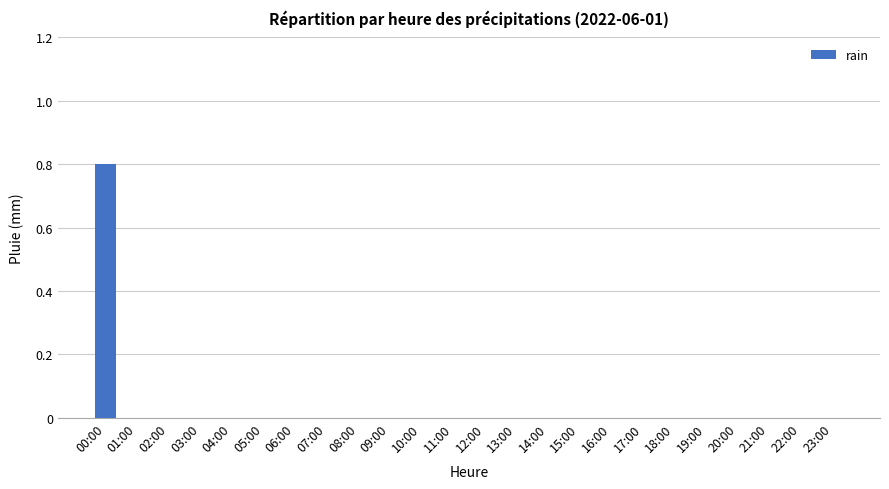

What is the greatest value displayed?

0.8